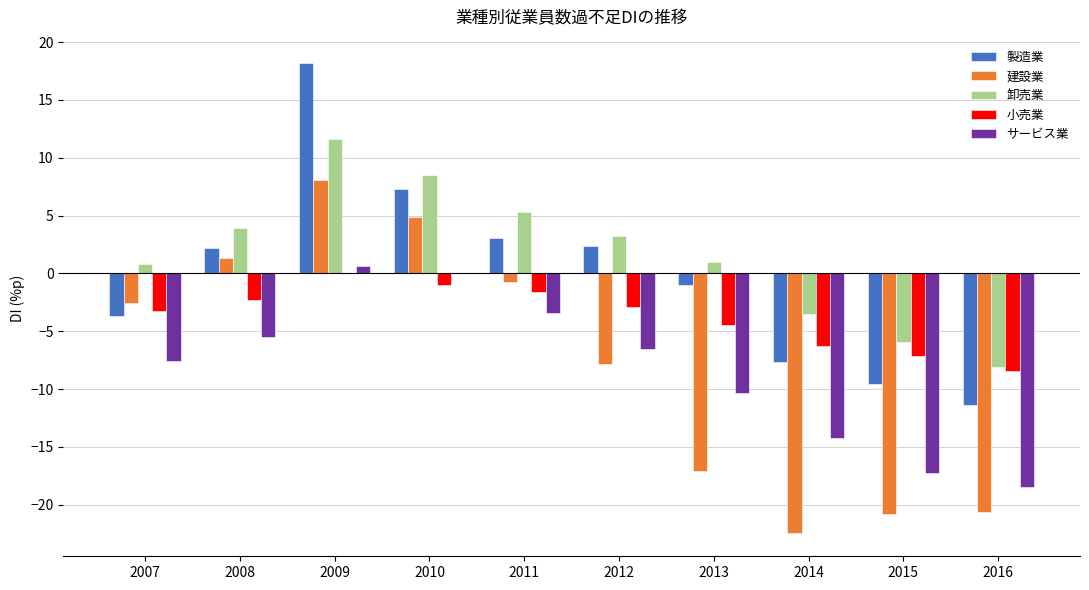

What is the greatest value displayed?

18.2